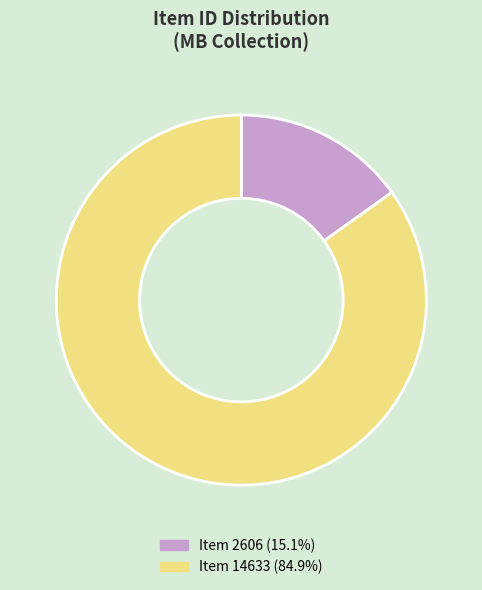

Is it true that Item 2606 is 1% of the pie?

False